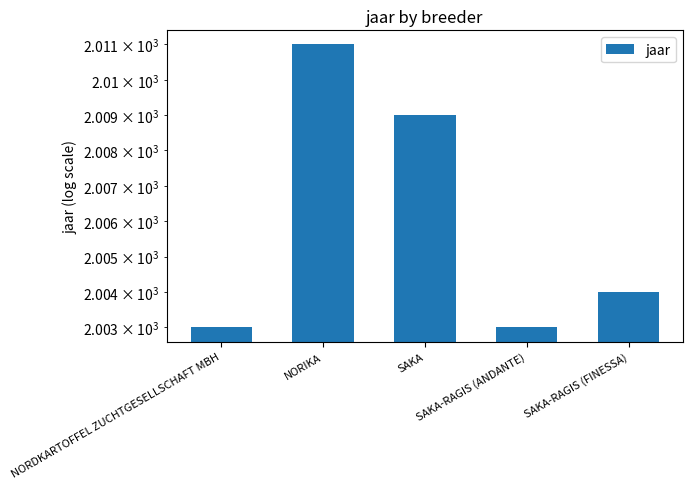

Which category has the lowest value across all series?

NORDKARTOFFEL ZUCHTGESELLSCHAFT MBH